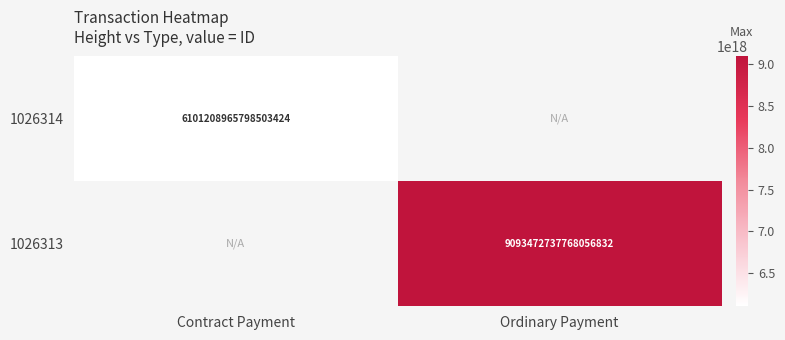

The 1026314 series shows 6101208965798503424 at Contract Payment. True or false?

True